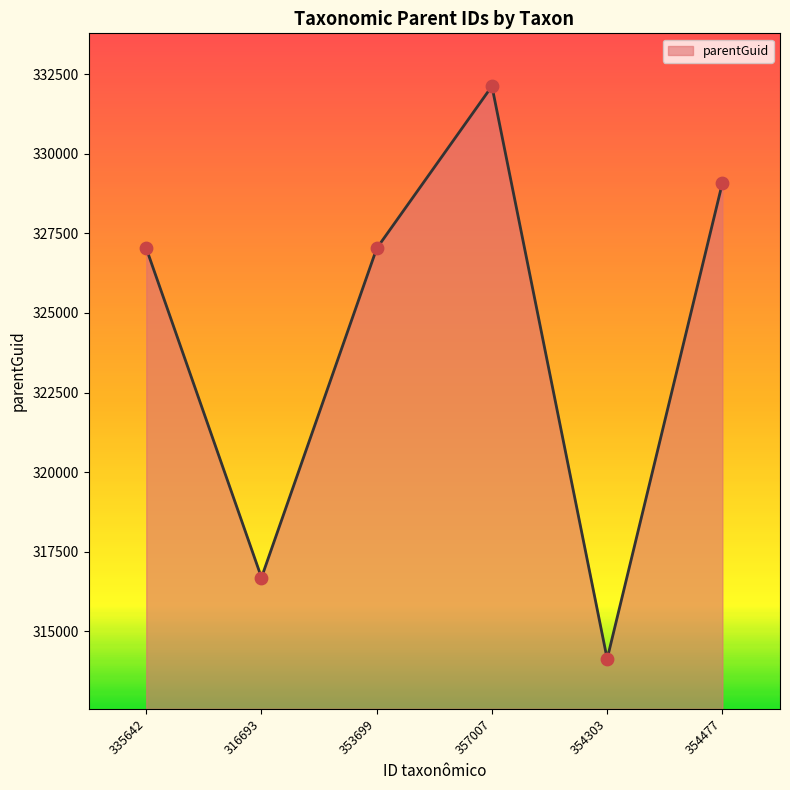

What is the ratio of the value at 357007 to the value at 354303?

1.1